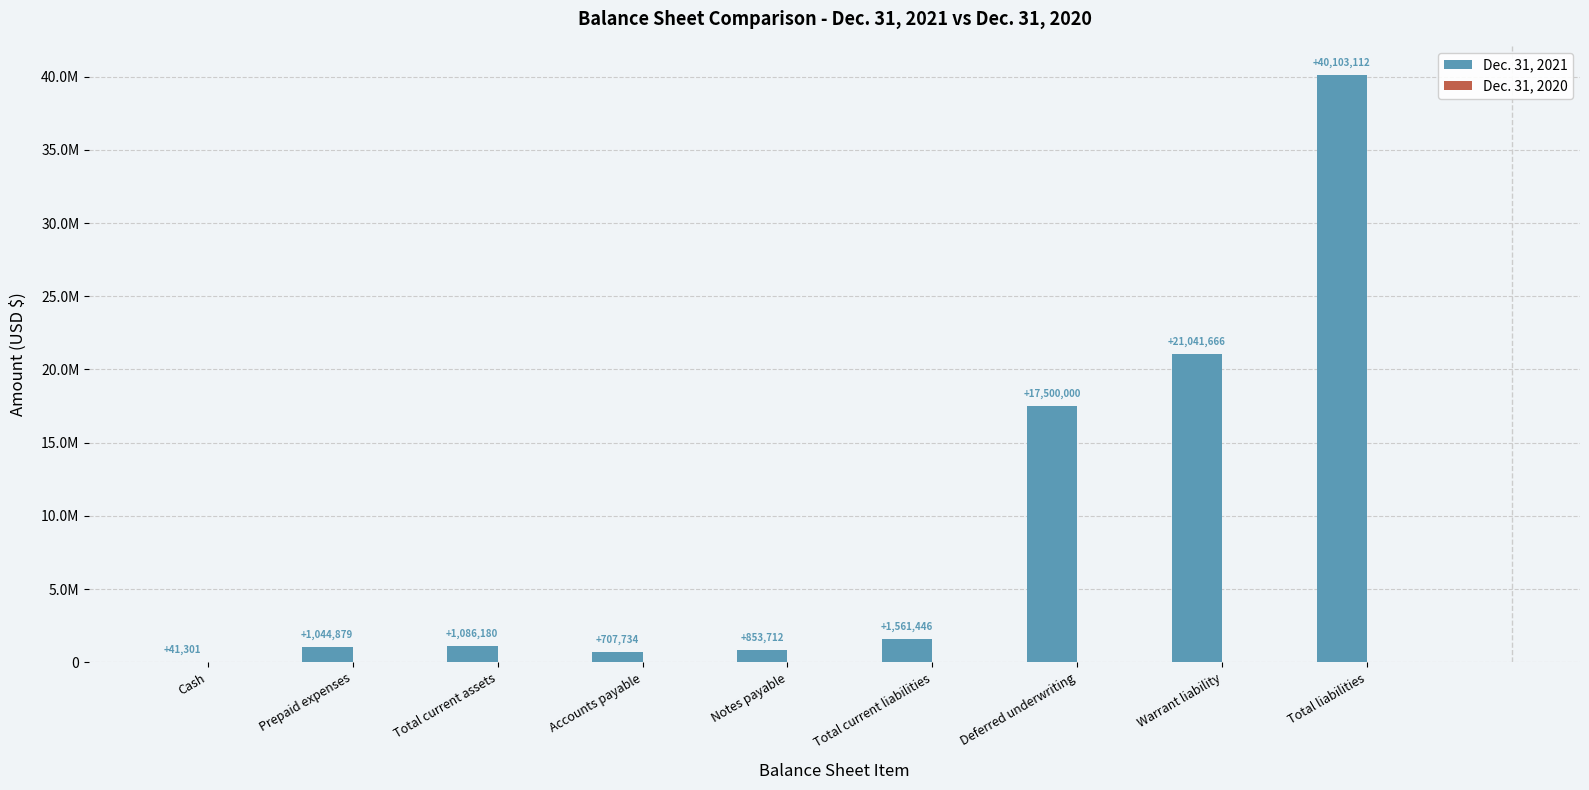

Reading right to left, extract all data points from this chart.

Dec. 31, 2021: 40103112	21041666	17500000	1561446	853712	707734	1086180	1044879	41301
Dec. 31, 2020: 0	0	0	0	0	0	0	0	0